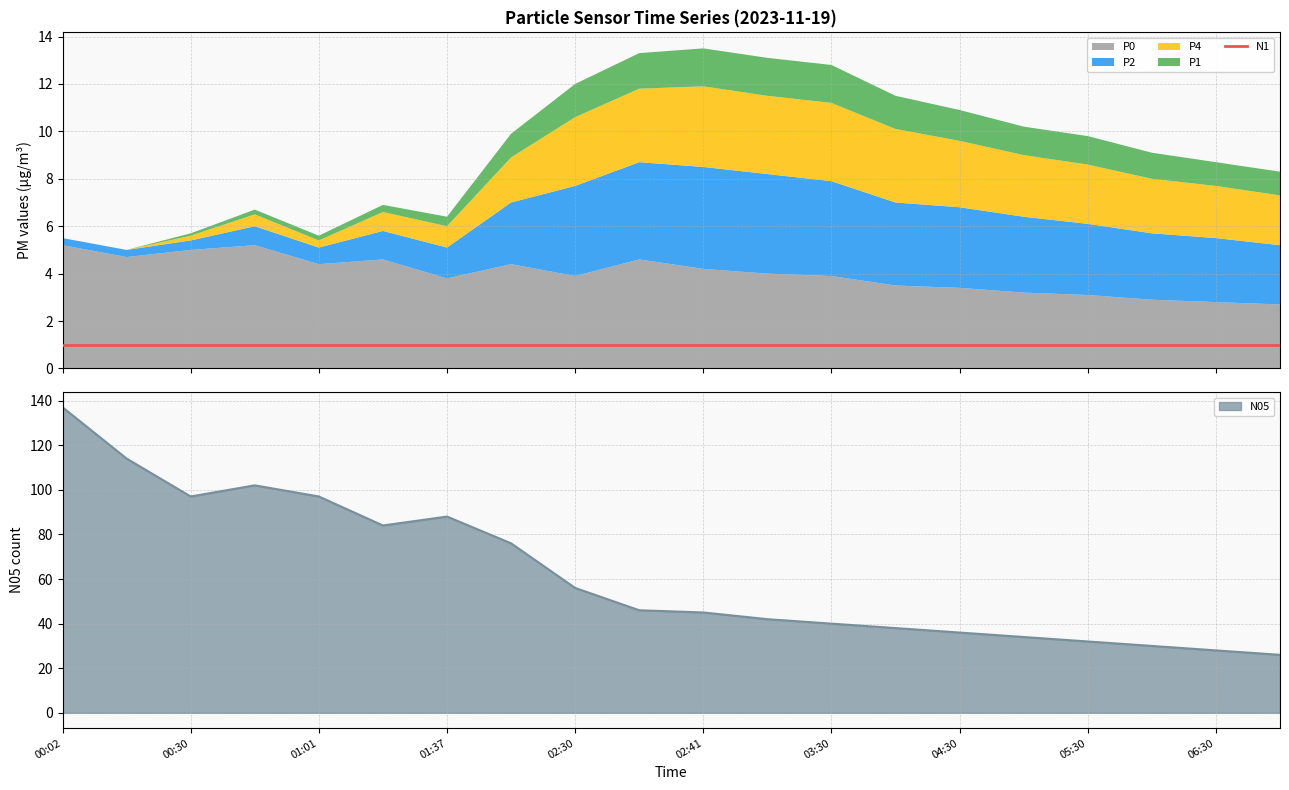

Between 07:00 and 03:30, which is larger?

03:30